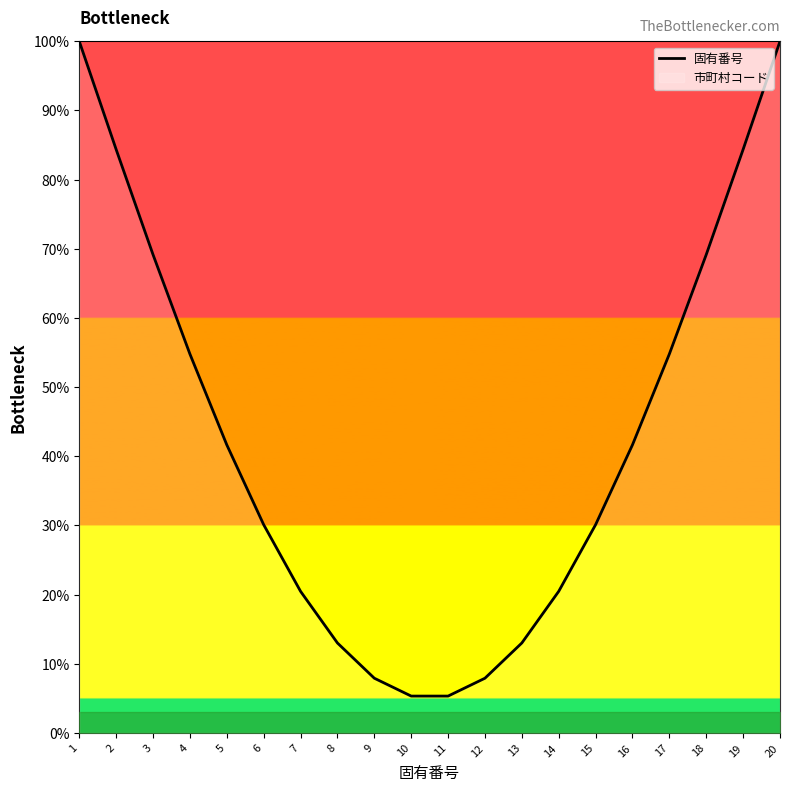

Rank the categories by value from highest to lowest.

20, 1, 19, 2, 18, 3, 17, 4, 16, 5, 15, 6, 14, 7, 13, 8, 9, 12, 10, 11